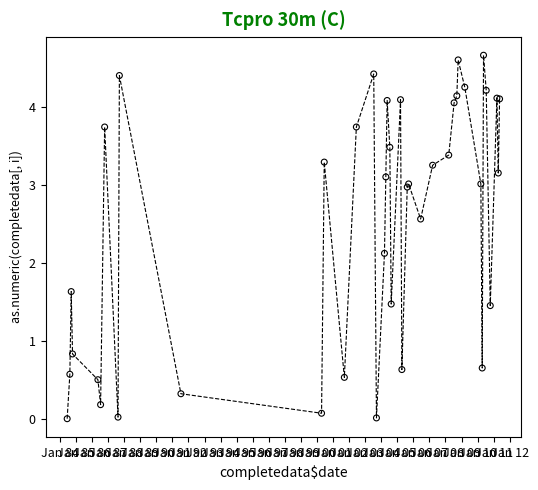

What Y value in the scatter plot is closest to 2?

2.1